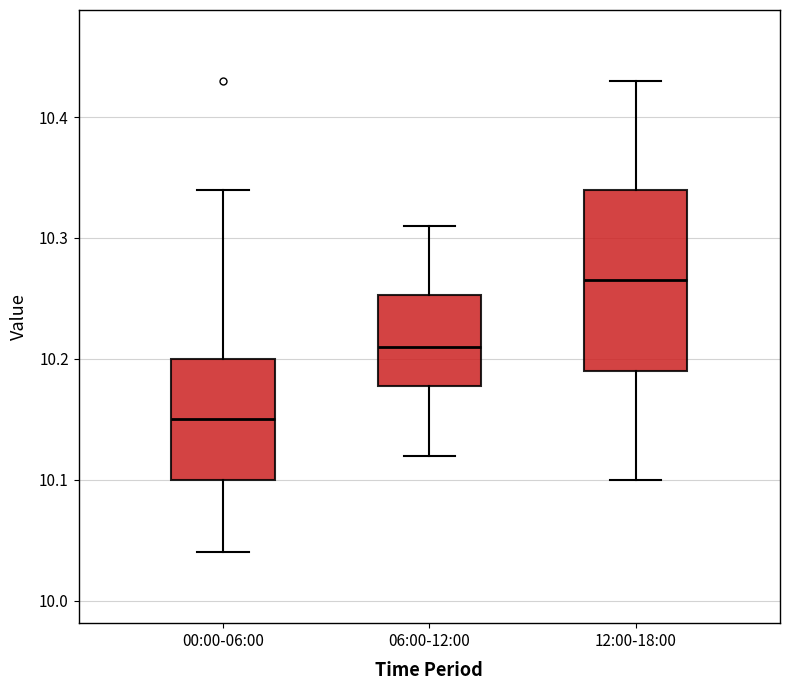

Reading left to right, transcribe this box plot: for each box, give where its median line is, the range the box spans, and where its two whiskers end, as read against the y-axis. The values are not printed on the chart, so give them approximately, as read against the axis.

00:00-06:00: median 10.15, box 10.10 to 10.20, whiskers 10.04 to 10.34
06:00-12:00: median 10.21, box 10.18 to 10.25, whiskers 10.12 to 10.31
12:00-18:00: median 10.27, box 10.19 to 10.34, whiskers 10.10 to 10.43